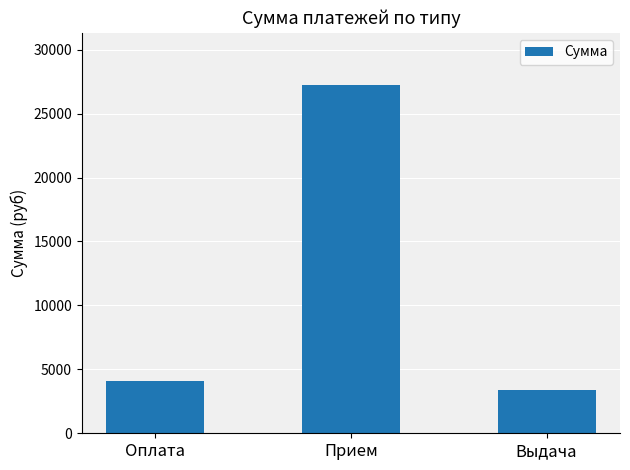

Reading left to right, transcribe all the data shown in this chart.

4123	27233	3400